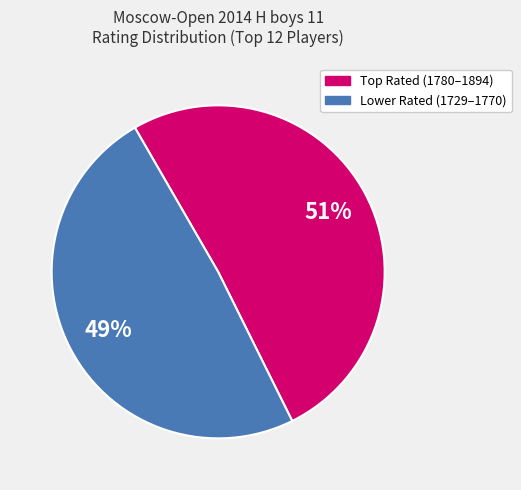

To the nearest percent, what is the difference between the largest and smallest slice percentages?

2%